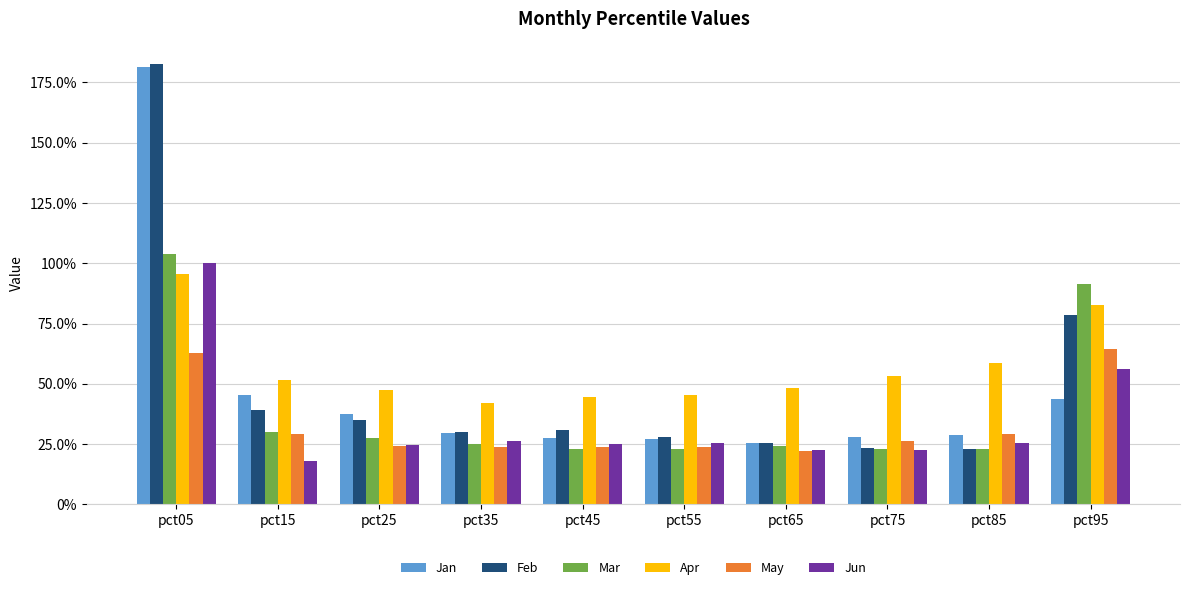

What is the maximum value for Jan?

1.8